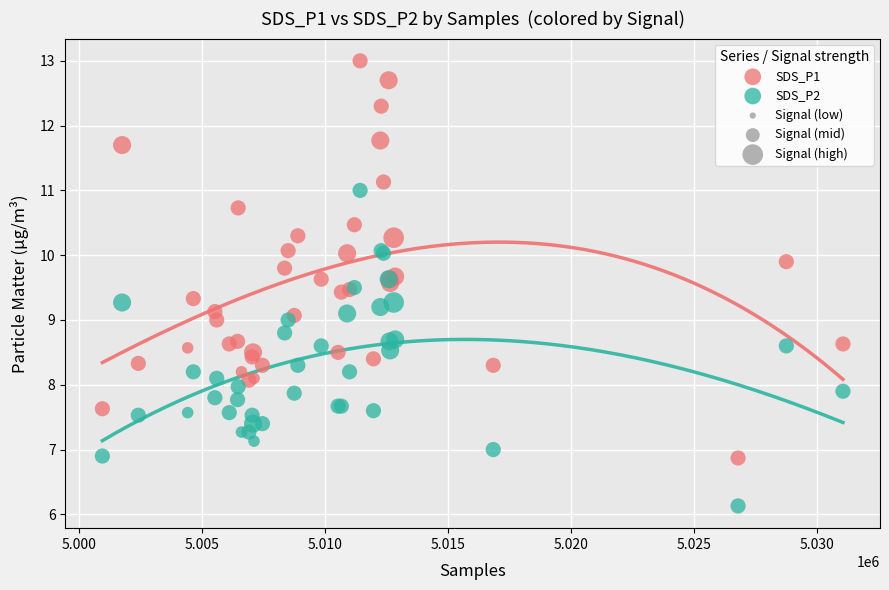

Which series has the largest Y range (max minus min)?

SDS_P1